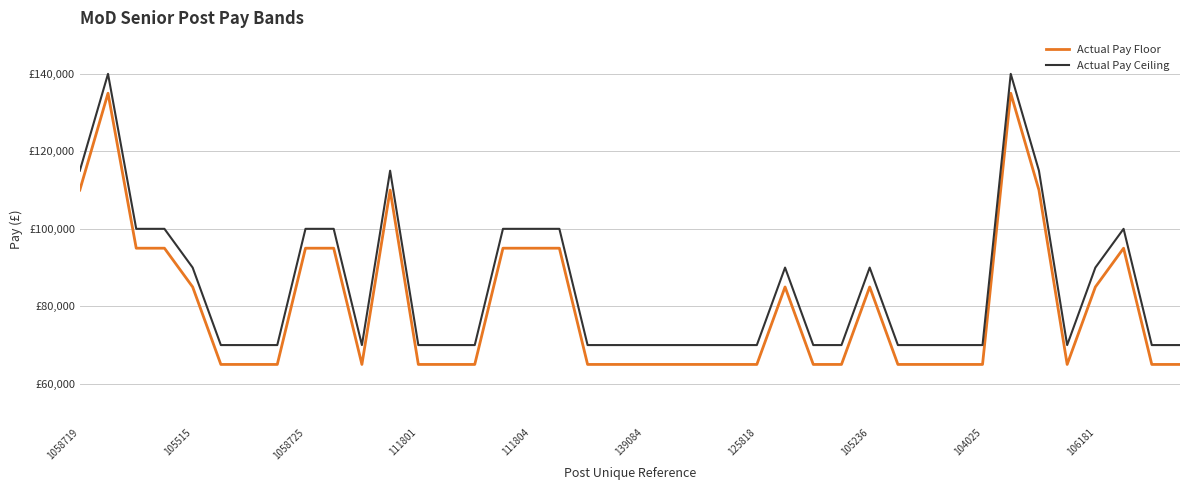

What are all the series names shown in the legend?

Actual Pay Floor, Actual Pay Ceiling